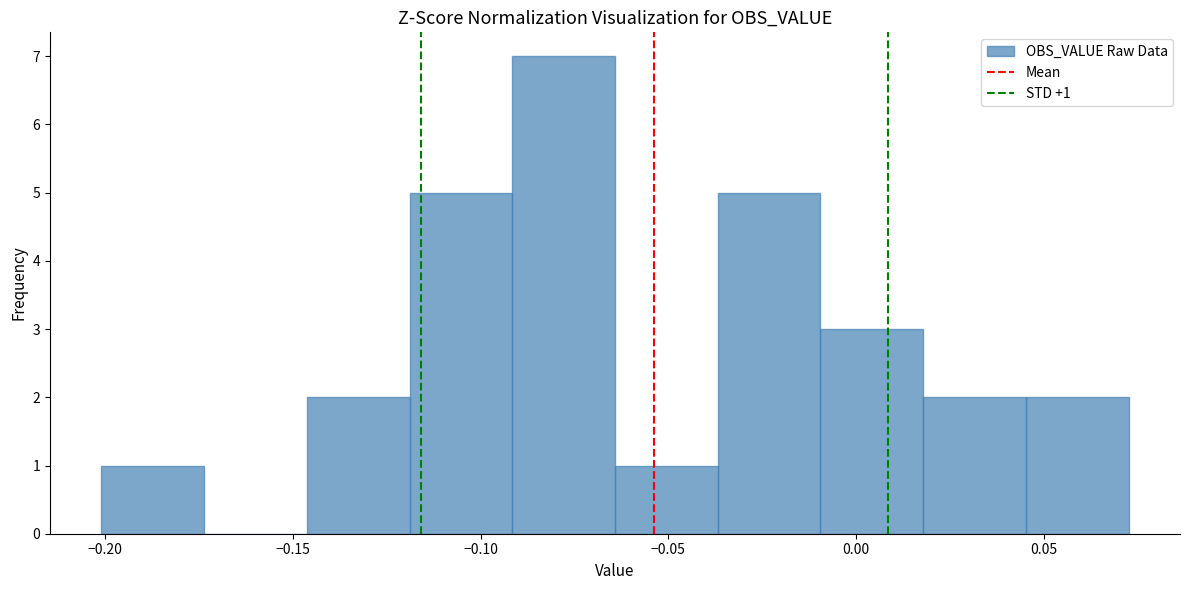

Which range on the x-axis has the tallest bar?

-0.090 to -0.065